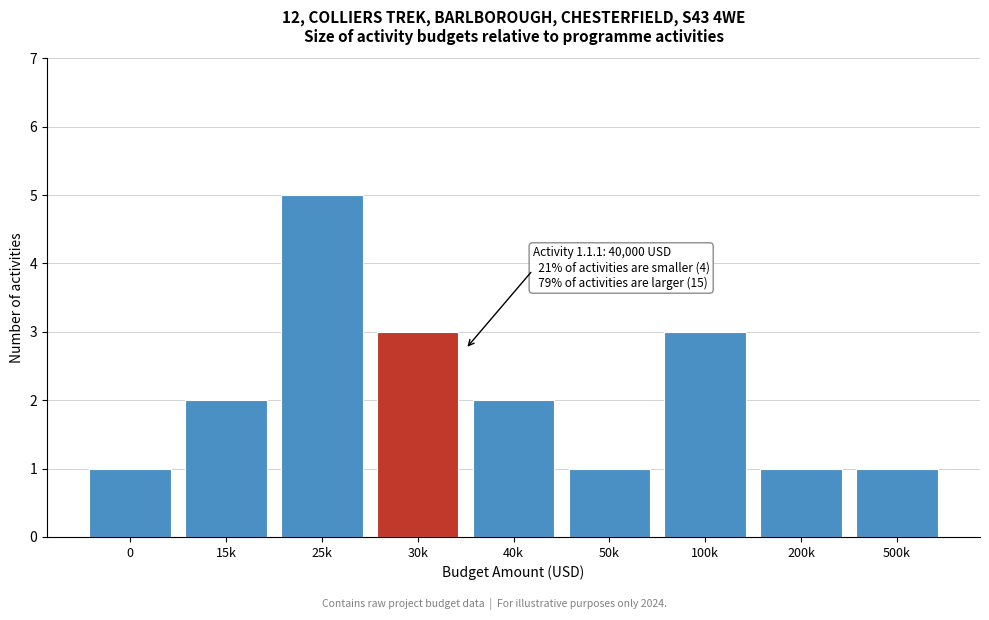

Reading left to right, transcribe all the data shown in this chart.

0=1	15k=2	25k=5	30k=3	40k=2	50k=1	100k=3	200k=1	500k=1